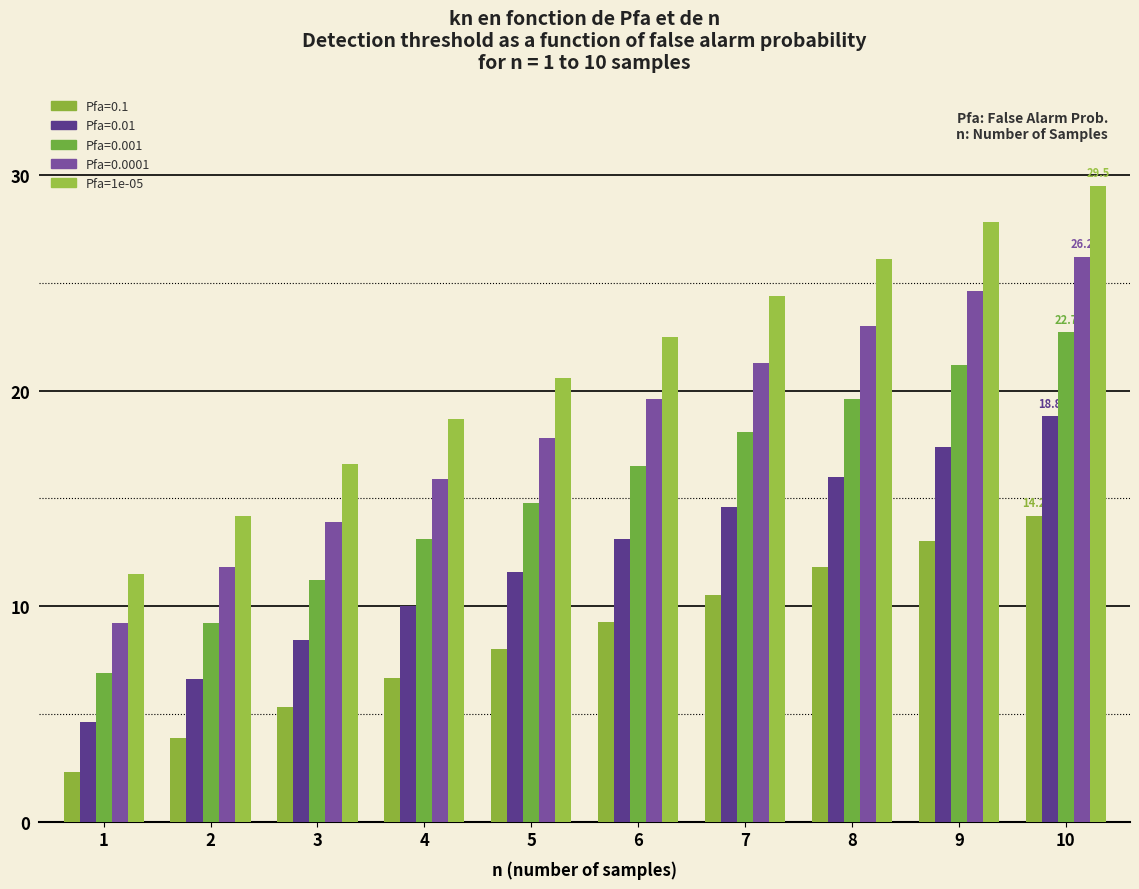

Which category has the highest value across all series?

10